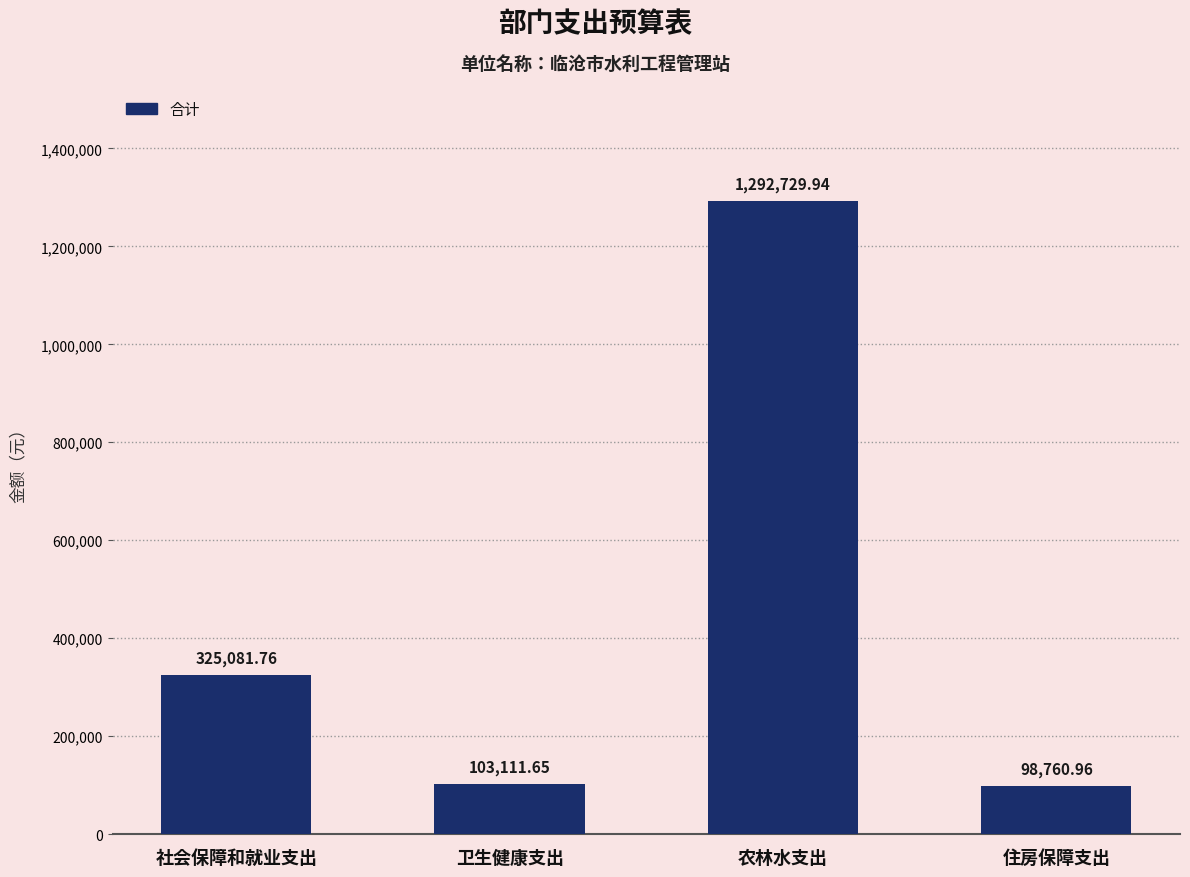

Approximately how many times larger is the value at 农林水支出 compared to 住房保障支出?

13.1